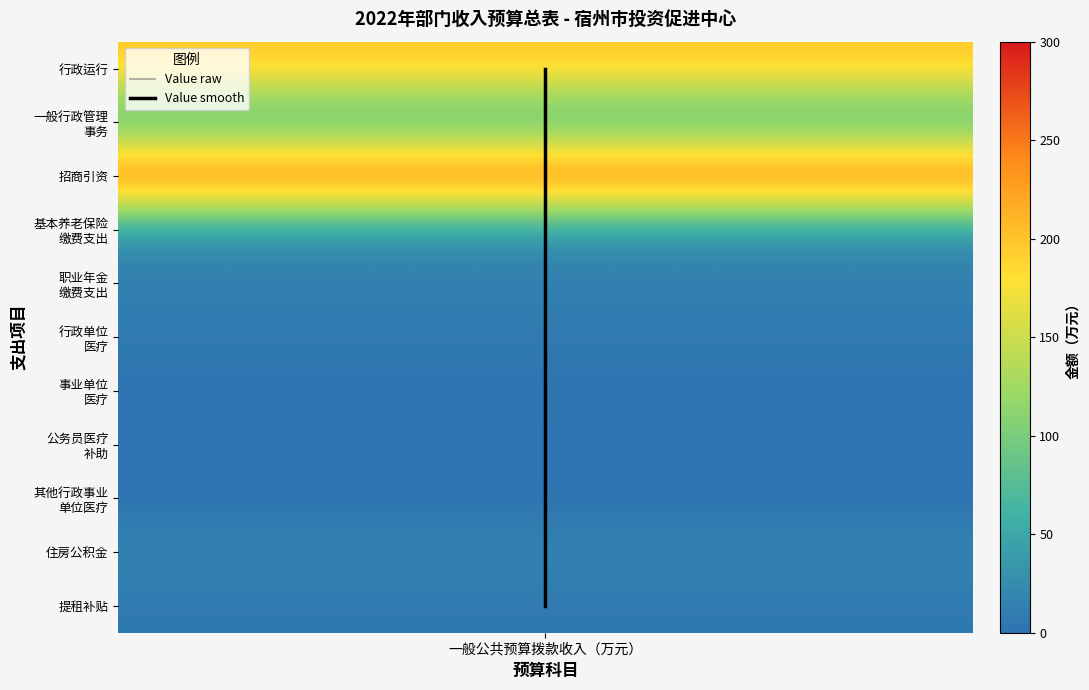

Is it true that Value raw equals 3 at 一般公共预算拨款收入（万元）?

False